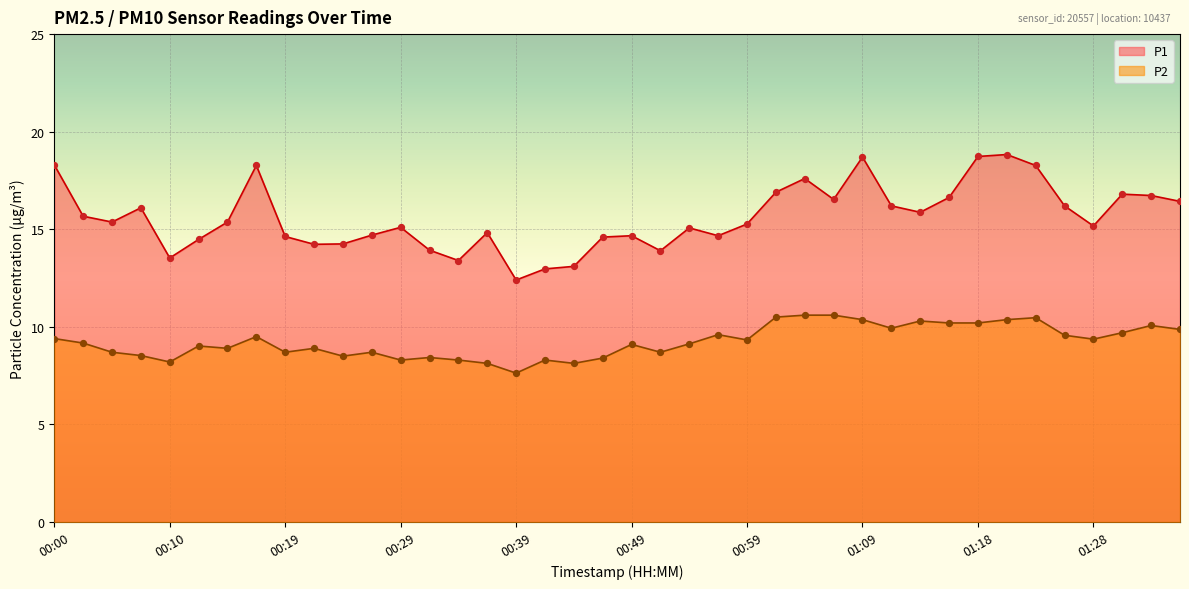

Which series has the widest spread of Y values?

P1